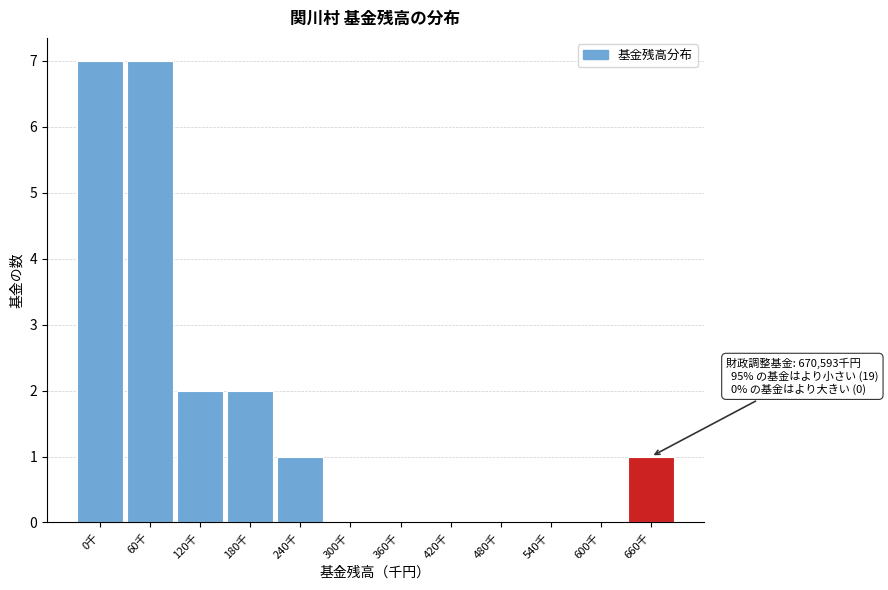

Reading left to right, extract all data points from this chart.

0千=7	60千=7	120千=2	180千=2	240千=1	300千=0	360千=0	420千=0	480千=0	540千=0	600千=0	660千=1